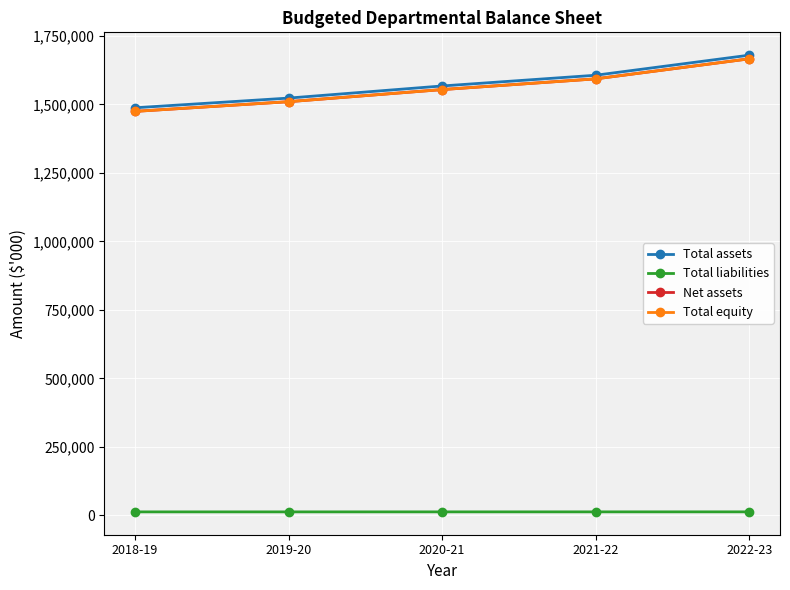

Is this an area chart (filled region under the line)?

No